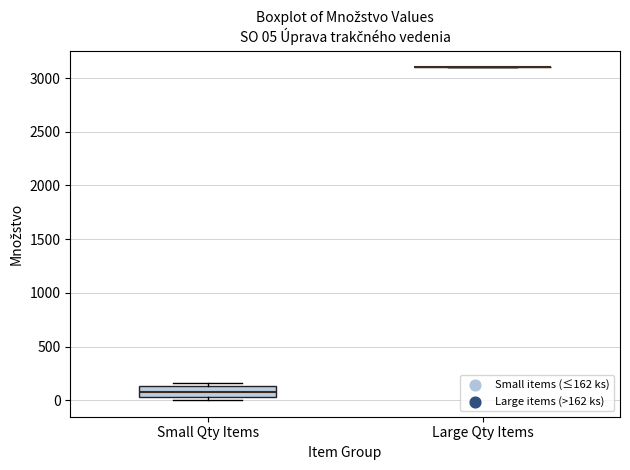

Which box is the tallest, from its lower edge to its upper edge?

Small Qty Items